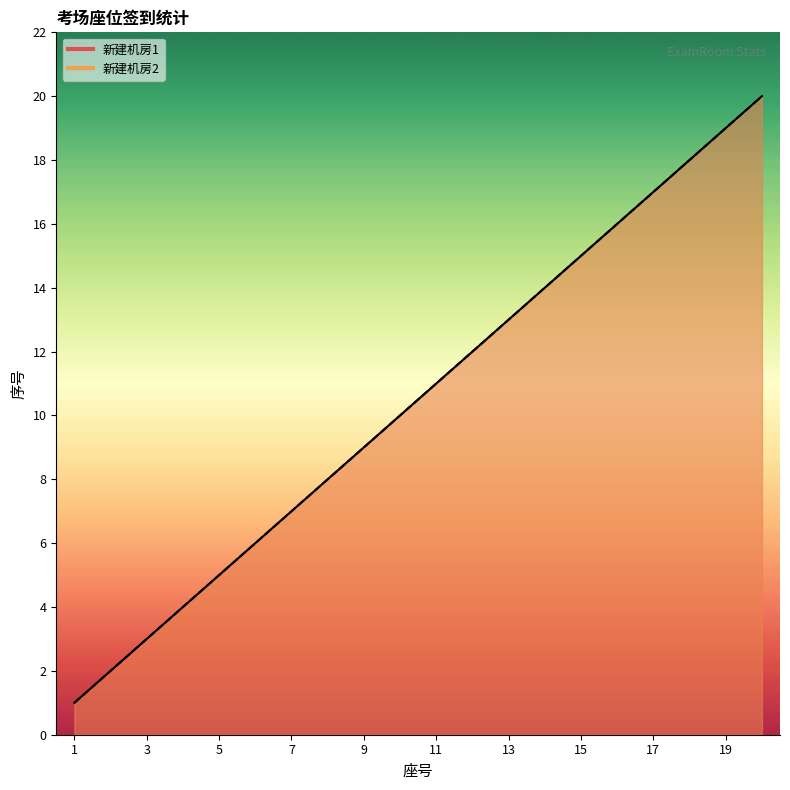

What are all the series names shown in the legend?

新建机房1, 新建机房2